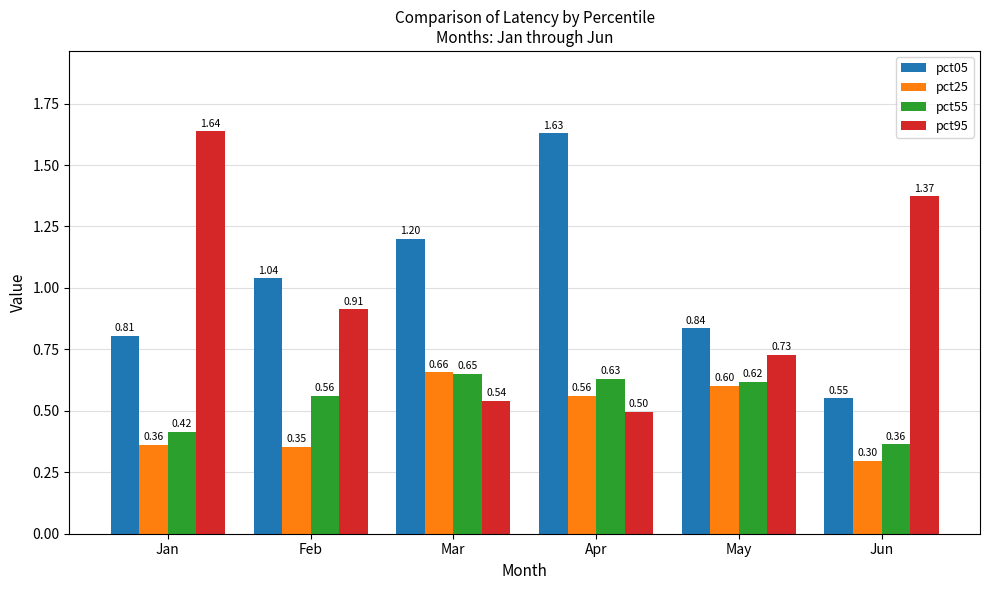

At which label is pct55 closest to 0?

Jun